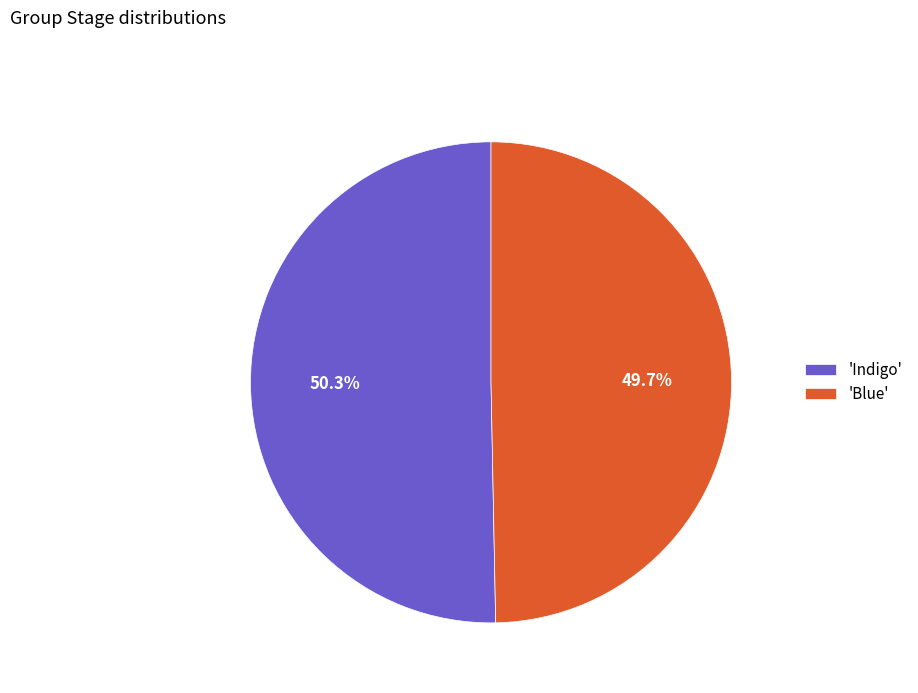

What is the majority slice?

'Indigo'